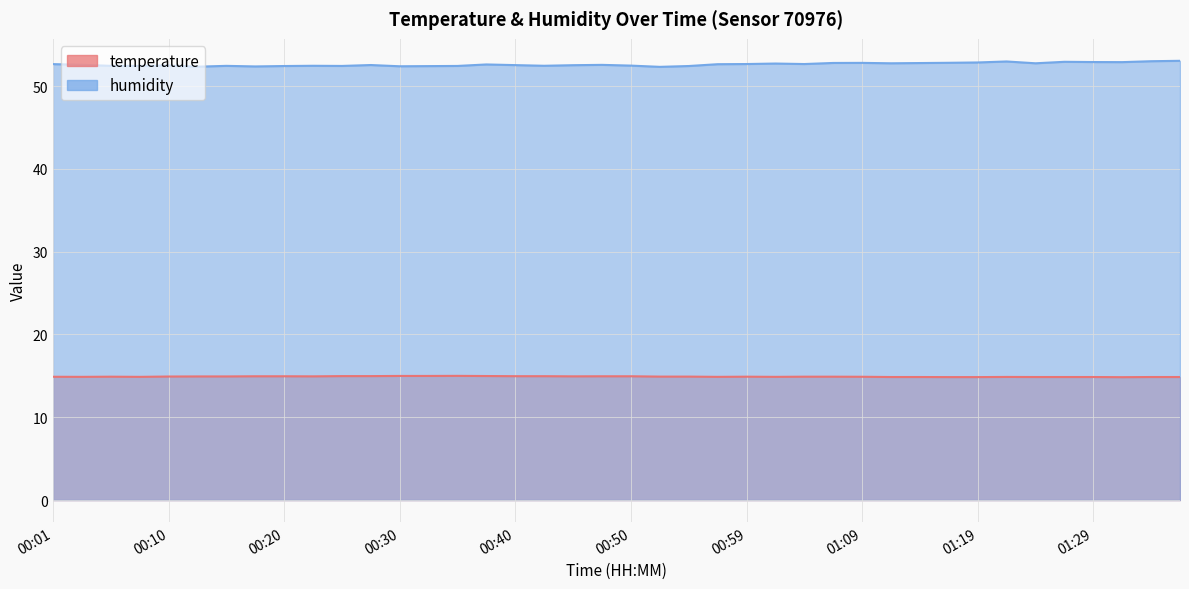

At which category does the chart reach its minimum across all series?

01:31